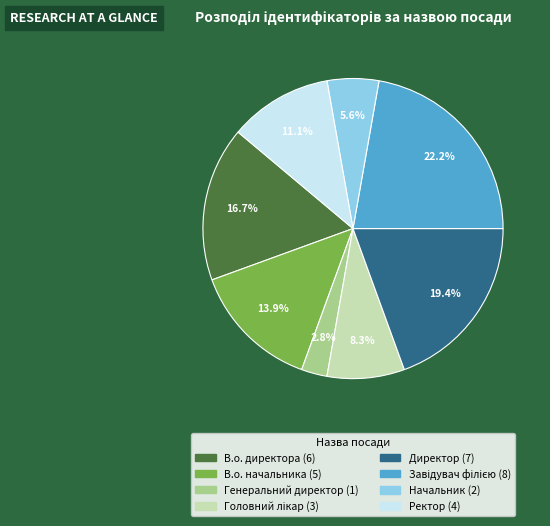

How many slices are in this pie chart?

8